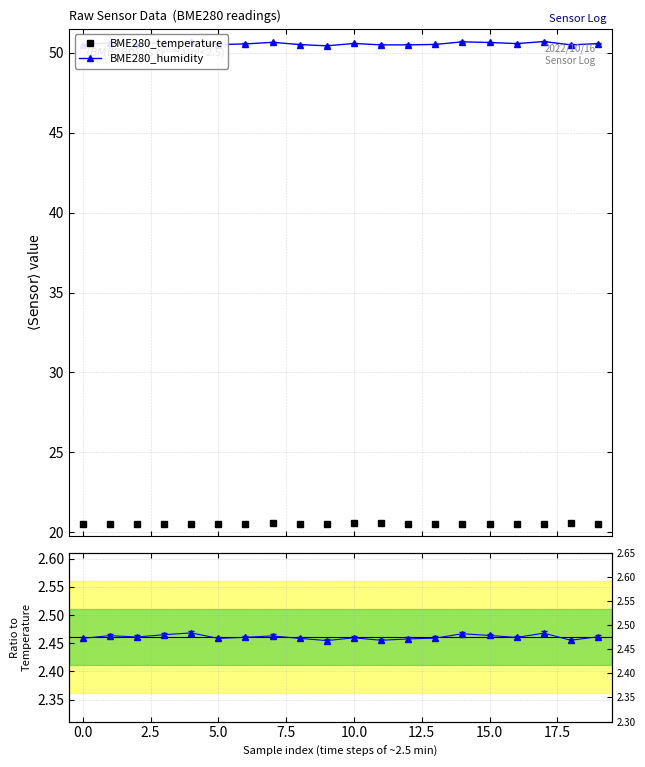

Is this an area chart (filled region under the line)?

No